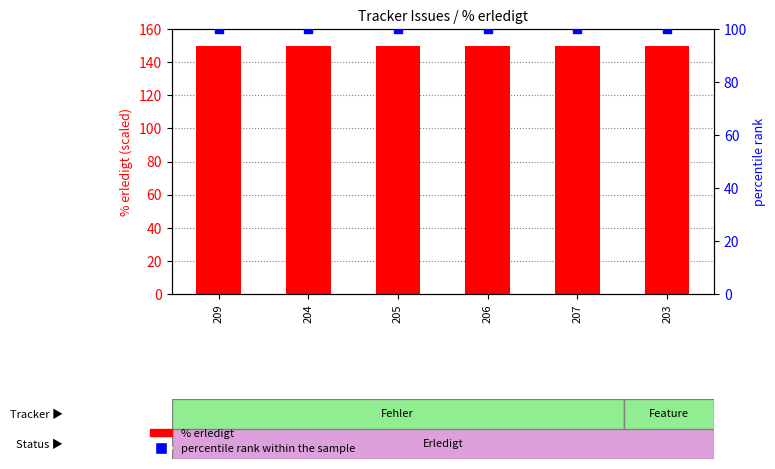

Which series has the widest spread of Y values?

% erledigt (scaled)